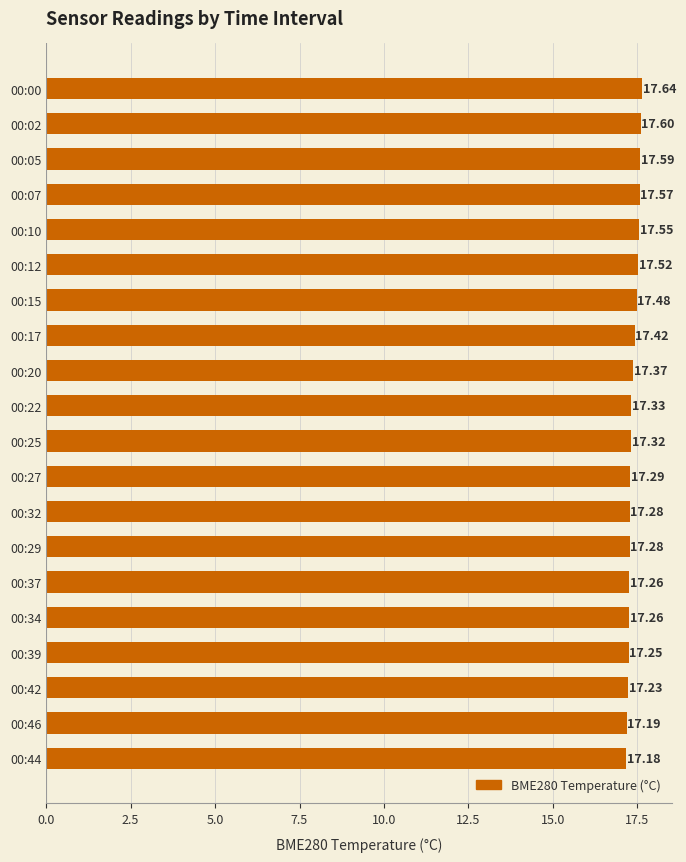

Which has a higher value, 00:34 or 00:44?

00:34